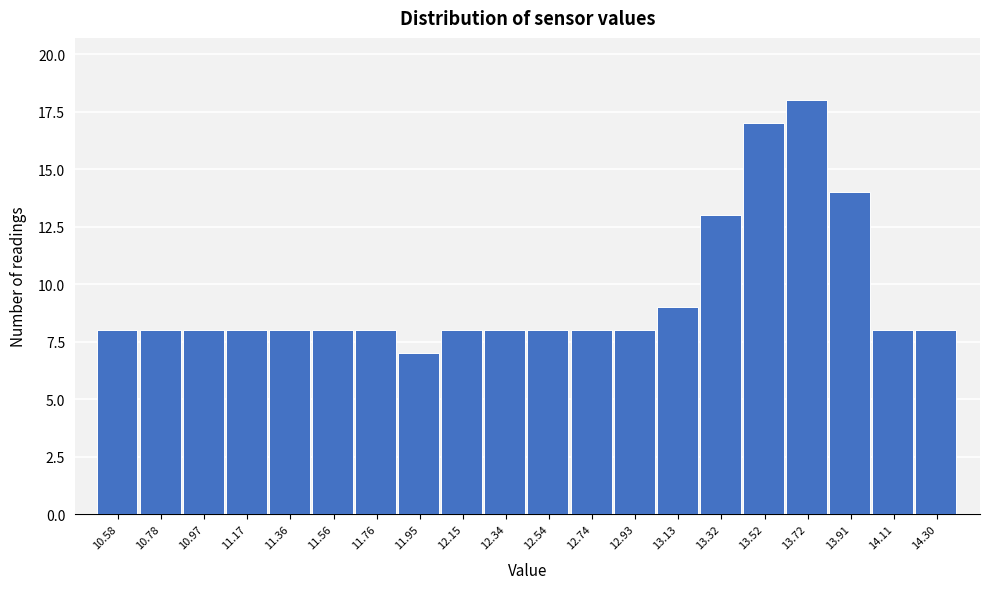

Reading left to right, what are all the values shown in this chart?

10.58=8	10.78=8	10.97=8	11.17=8	11.36=8	11.56=8	11.76=8	11.95=7	12.15=8	12.34=8	12.54=8	12.74=8	12.93=8	13.13=9	13.32=13	13.52=17	13.72=18	13.91=14	14.11=8	14.30=8